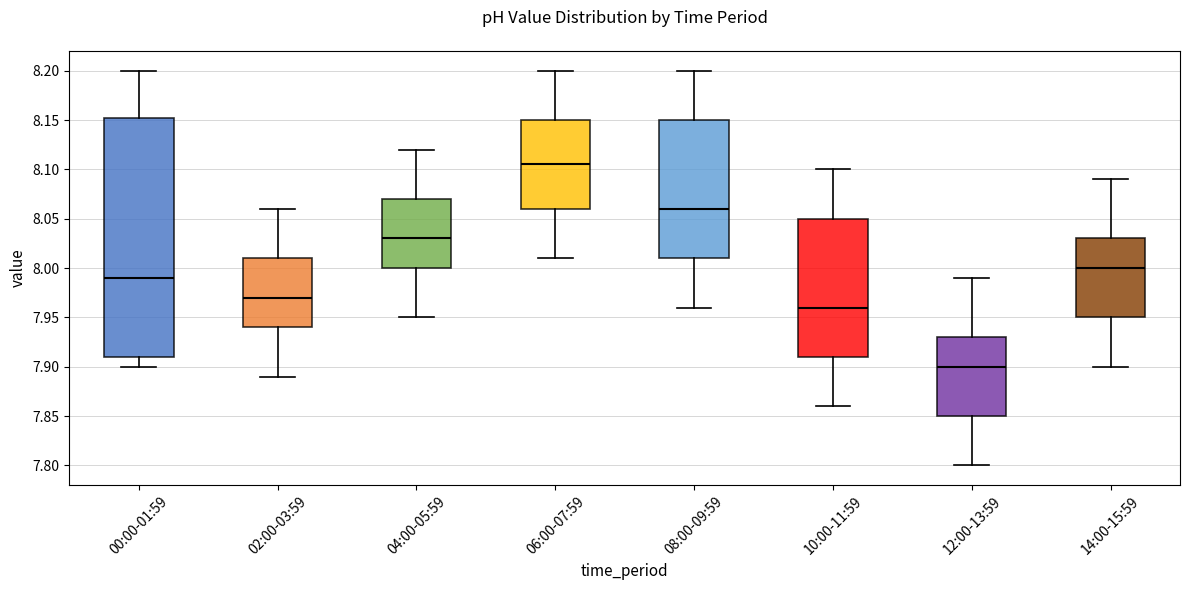

Where does the upper whisker of the box for 14:00-15:59 end on the y-axis? The values are not printed on the chart, so give them approximately, as read against the axis.

8.090